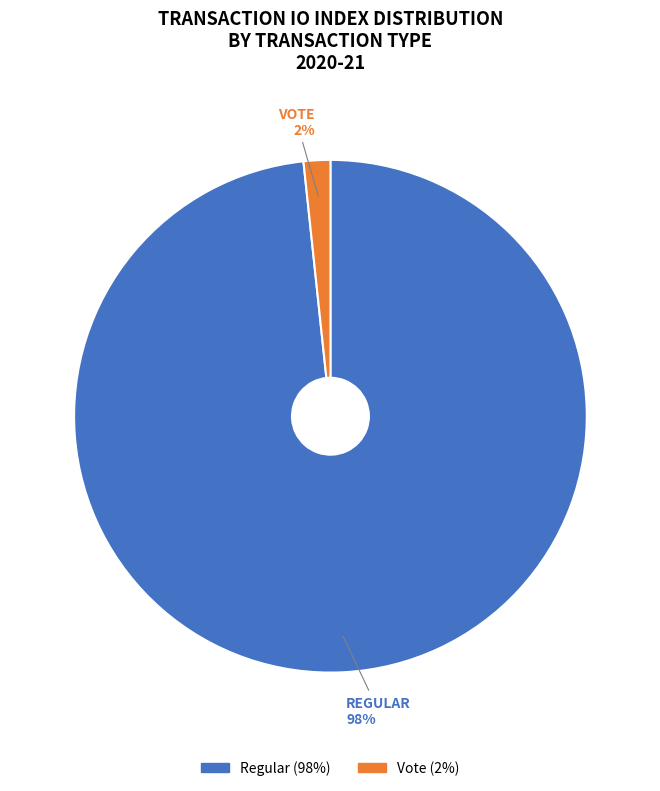

To the nearest percent, what percentage of the pie is Regular?

98%